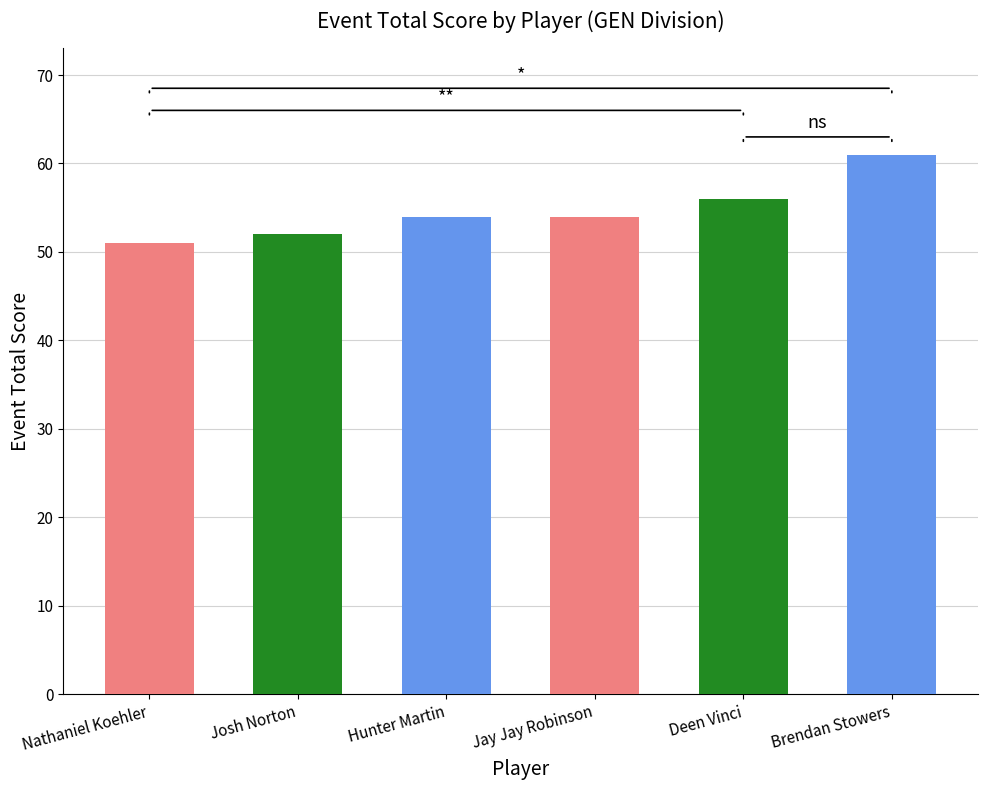

What is the ratio of the value at Hunter Martin to the value at Jay Jay Robinson?

1.0